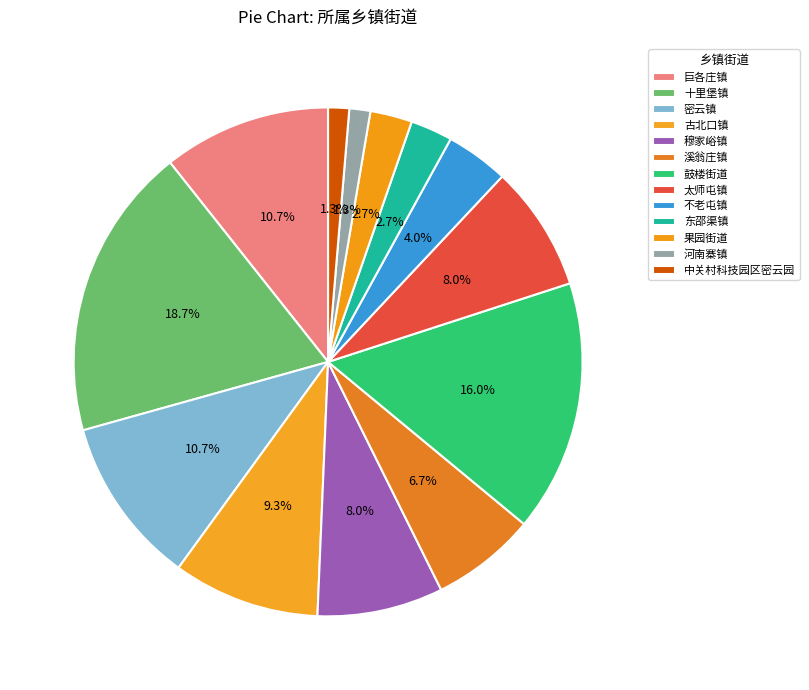

Approximately how many times larger is the value at 溪翁庄镇 compared to 十里堡镇?

0.4